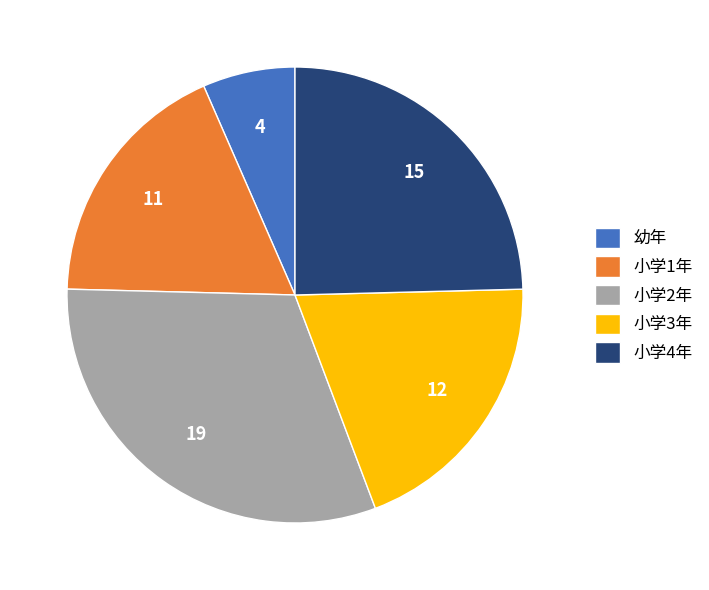

Combined, do 小学3年 and 幼年 account for over 50%?

No